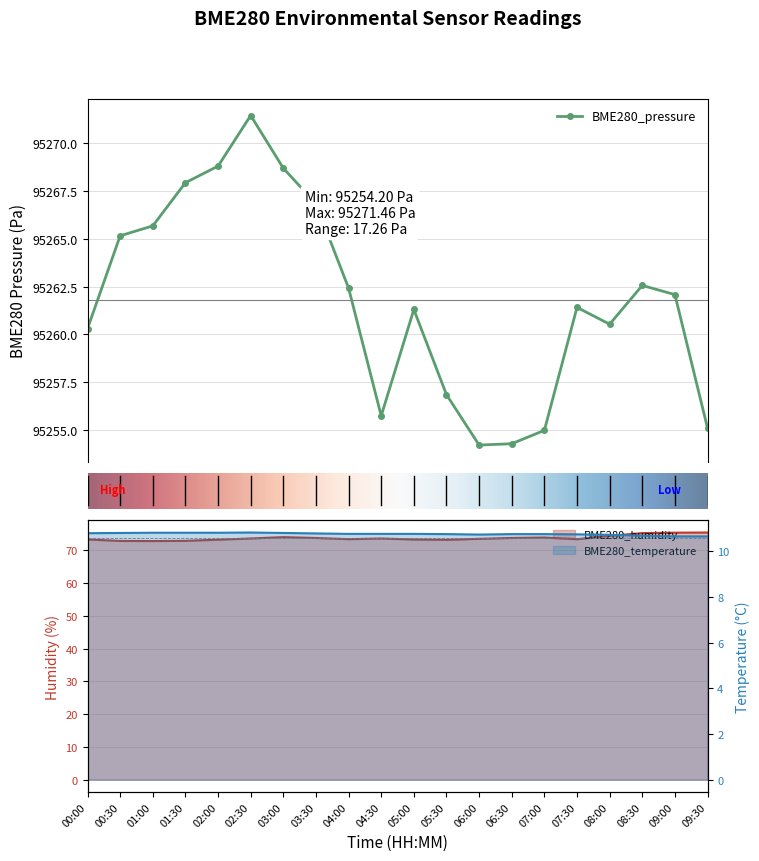

What is the difference between the second highest and second lowest values in the BME280_temperature series?

0.2